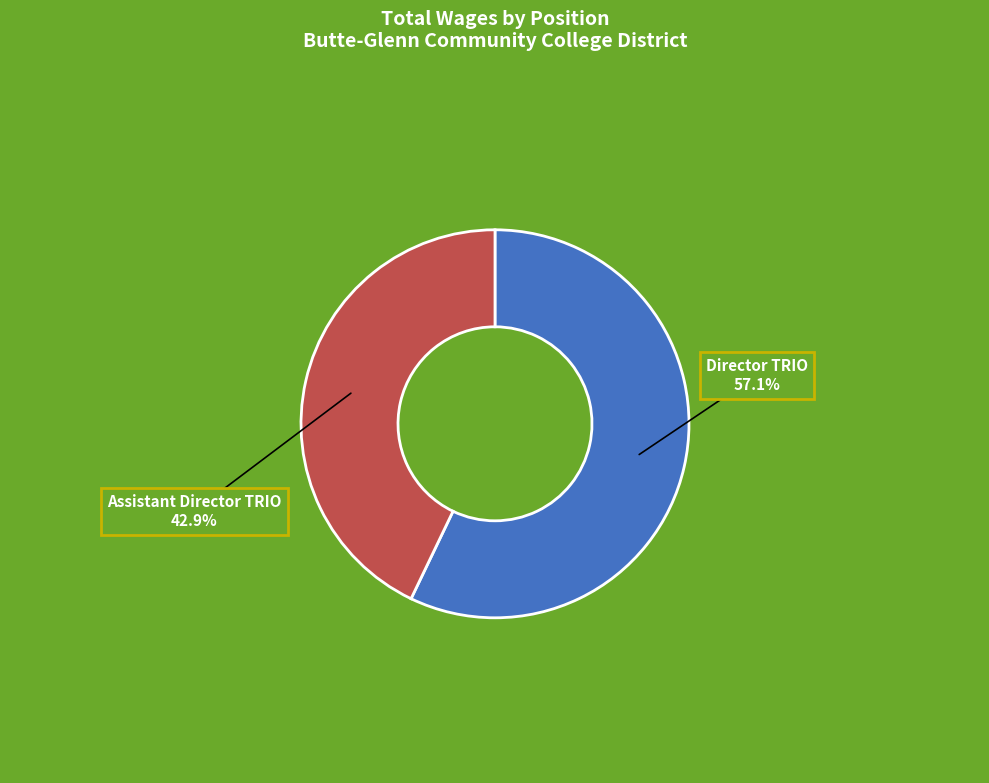

Rank the categories by value from lowest to highest.

Assistant Director TRIO, Director TRIO